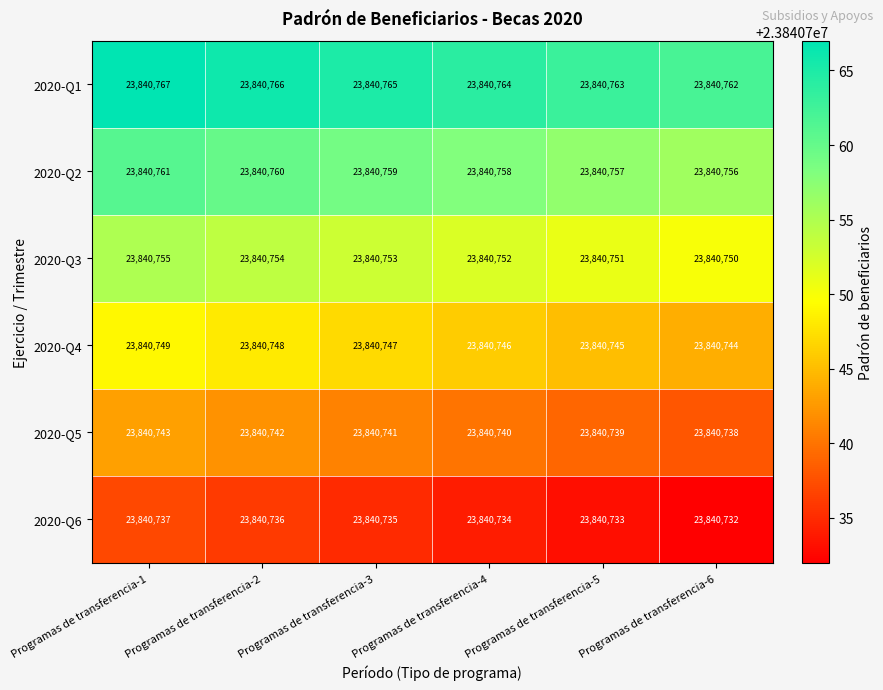

At which category is the sum across all series the highest?

Programas de transferencia-1